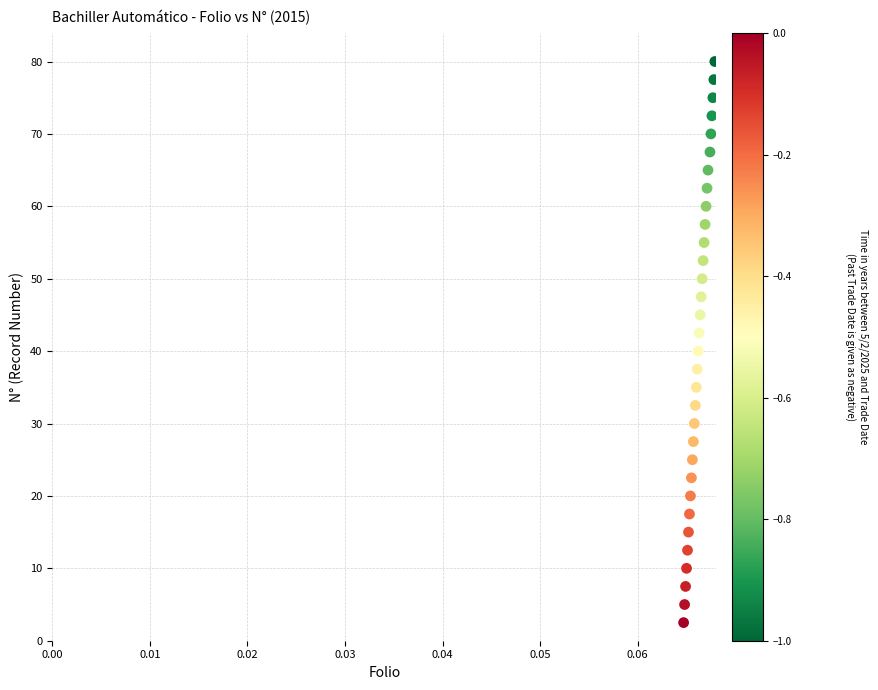

What is the range of Y values (max minus min)?

77.5